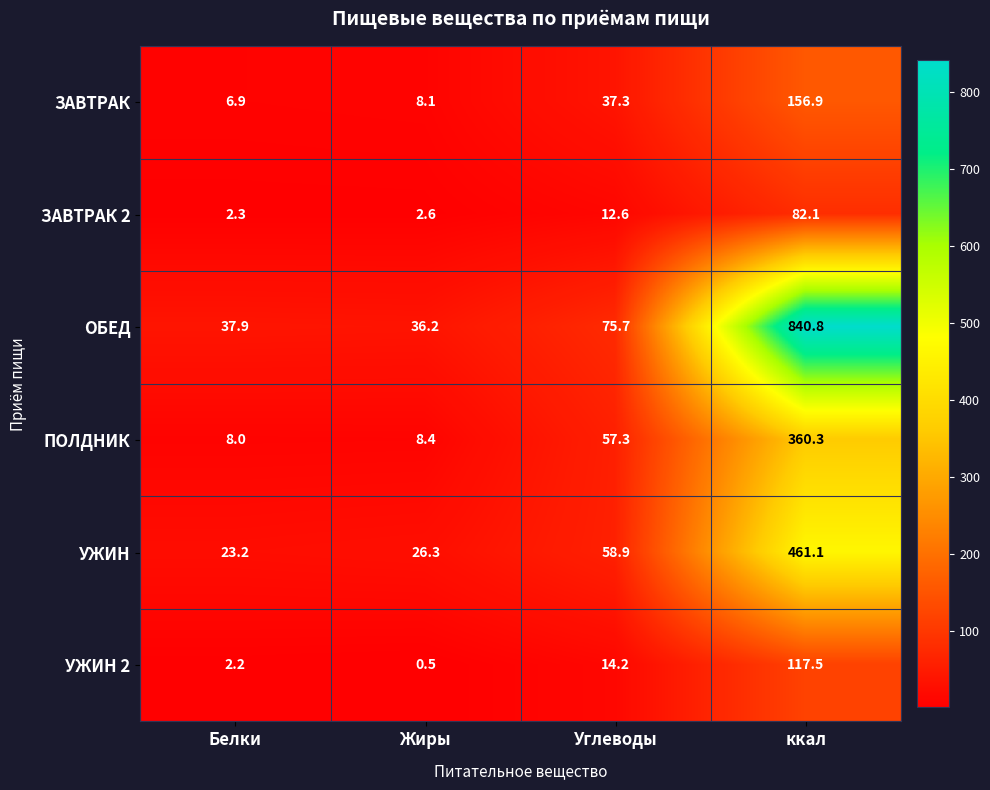

Reading left to right, transcribe all the data shown in this chart.

ЗАВТРАК: 6.9	8.1	37.3	156.9
ЗАВТРАК 2: 2.3	2.6	12.6	82.1
ОБЕД: 37.9	36.2	75.7	840.8
ПОЛДНИК: 8.0	8.4	57.3	360.3
УЖИН: 23.2	26.3	58.9	461.1
УЖИН 2: 2.2	0.5	14.2	117.5